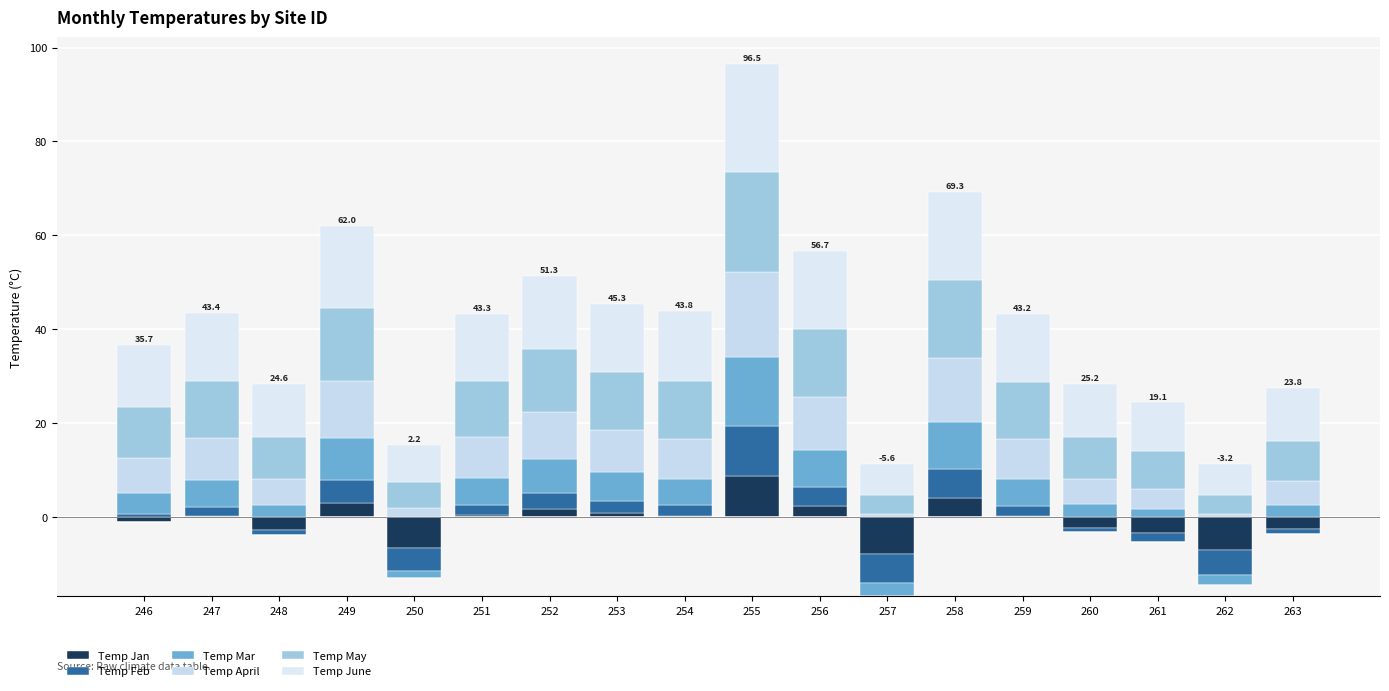

Rank the series by their maximum value, from highest to lowest.

Temp June, Temp May, Temp April, Temp Mar, Temp Feb, Temp Jan